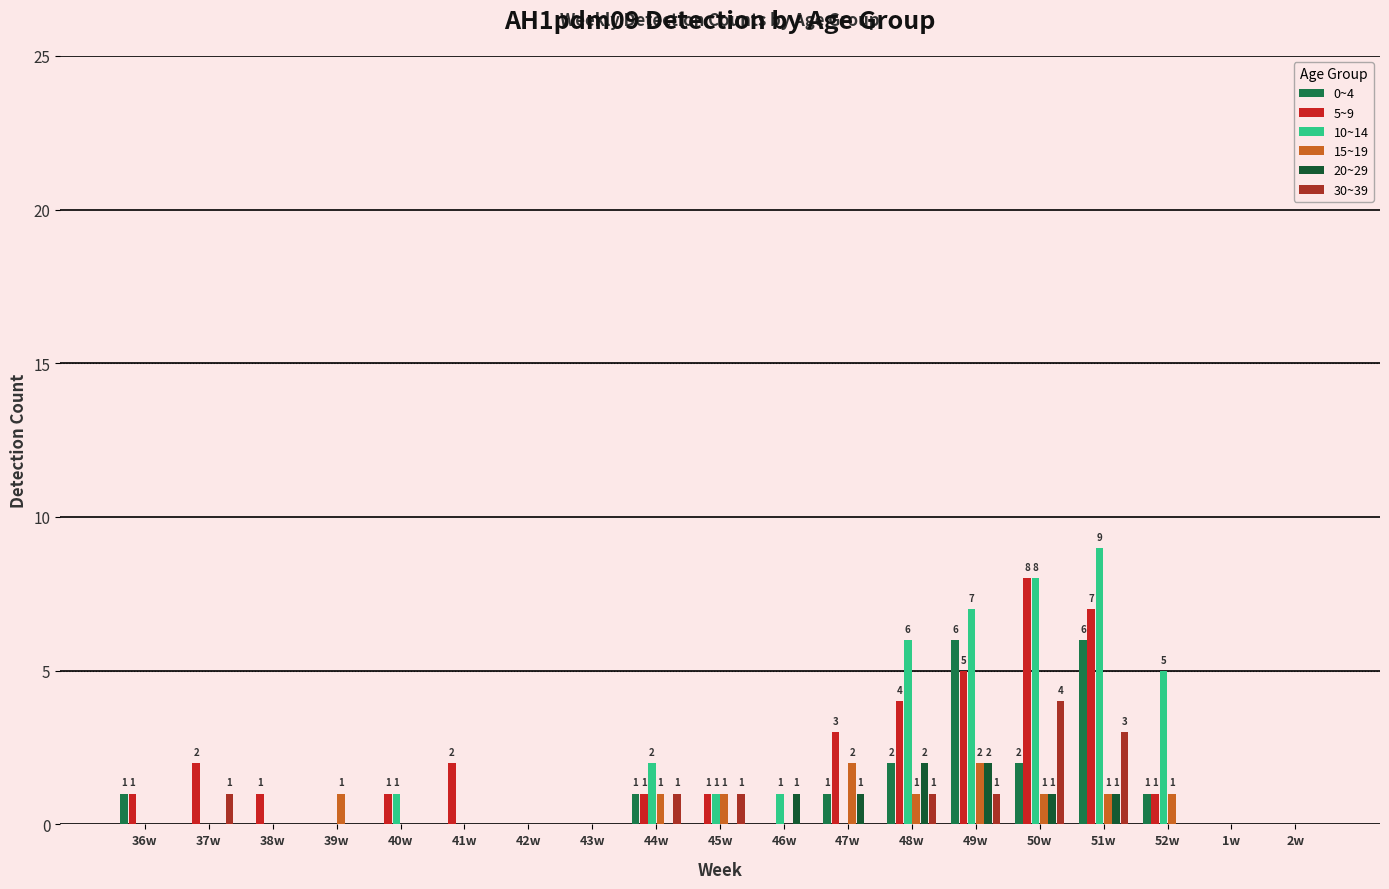

Reading left to right, list all the values displayed in this chart.

0~4: 36w=1	37w=0	38w=0	39w=0	40w=0	41w=0	42w=0	43w=0	44w=1	45w=0	46w=0	47w=1	48w=2	49w=6	50w=2	51w=6	52w=1	1w=0	2w=0
5~9: 36w=1	37w=2	38w=1	39w=0	40w=1	41w=2	42w=0	43w=0	44w=1	45w=1	46w=0	47w=3	48w=4	49w=5	50w=8	51w=7	52w=1	1w=0	2w=0
10~14: 36w=0	37w=0	38w=0	39w=0	40w=1	41w=0	42w=0	43w=0	44w=2	45w=1	46w=1	47w=0	48w=6	49w=7	50w=8	51w=9	52w=5	1w=0	2w=0
15~19: 36w=0	37w=0	38w=0	39w=1	40w=0	41w=0	42w=0	43w=0	44w=1	45w=1	46w=0	47w=2	48w=1	49w=2	50w=1	51w=1	52w=1	1w=0	2w=0
20~29: 36w=0	37w=0	38w=0	39w=0	40w=0	41w=0	42w=0	43w=0	44w=0	45w=0	46w=1	47w=1	48w=2	49w=2	50w=1	51w=1	52w=0	1w=0	2w=0
30~39: 36w=0	37w=1	38w=0	39w=0	40w=0	41w=0	42w=0	43w=0	44w=1	45w=1	46w=0	47w=0	48w=1	49w=1	50w=4	51w=3	52w=0	1w=0	2w=0